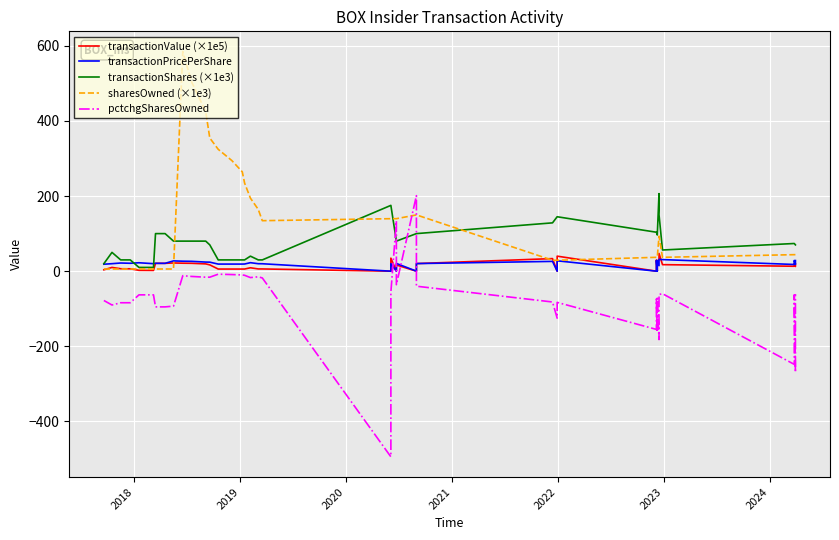

At how many categories does at least one series exceed -147?

40